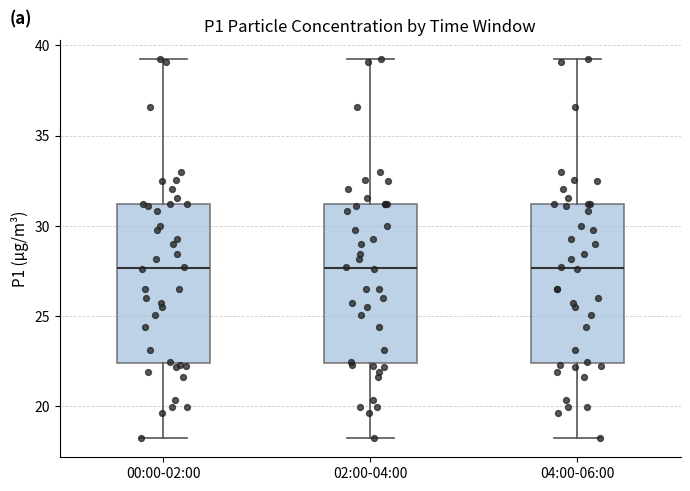

Reading left to right, transcribe this box plot: for each box, give where its median line is, the range the box spans, and where its two whiskers end, as read against the y-axis. The values are not printed on the chart, so give them approximately, as read against the axis.

00:00-02:00: median 27.5, box 22.5 to 31.0, whiskers 18.0 to 39.0
02:00-04:00: median 27.5, box 22.5 to 31.0, whiskers 18.0 to 39.0
04:00-06:00: median 27.5, box 22.5 to 31.0, whiskers 18.0 to 39.0